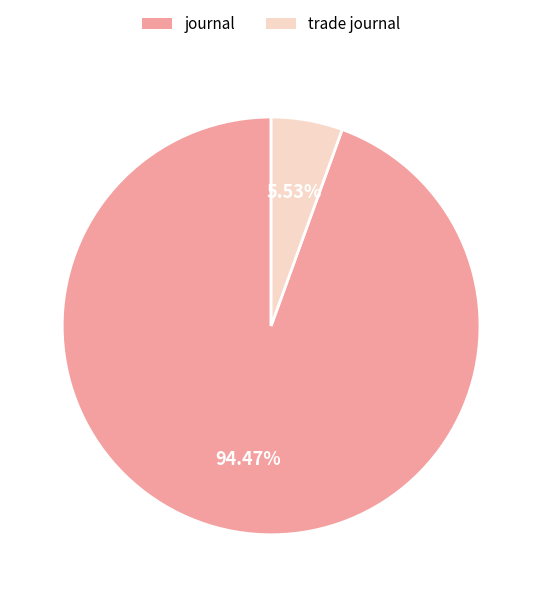

To the nearest percent, what is the average slice percentage?

50%